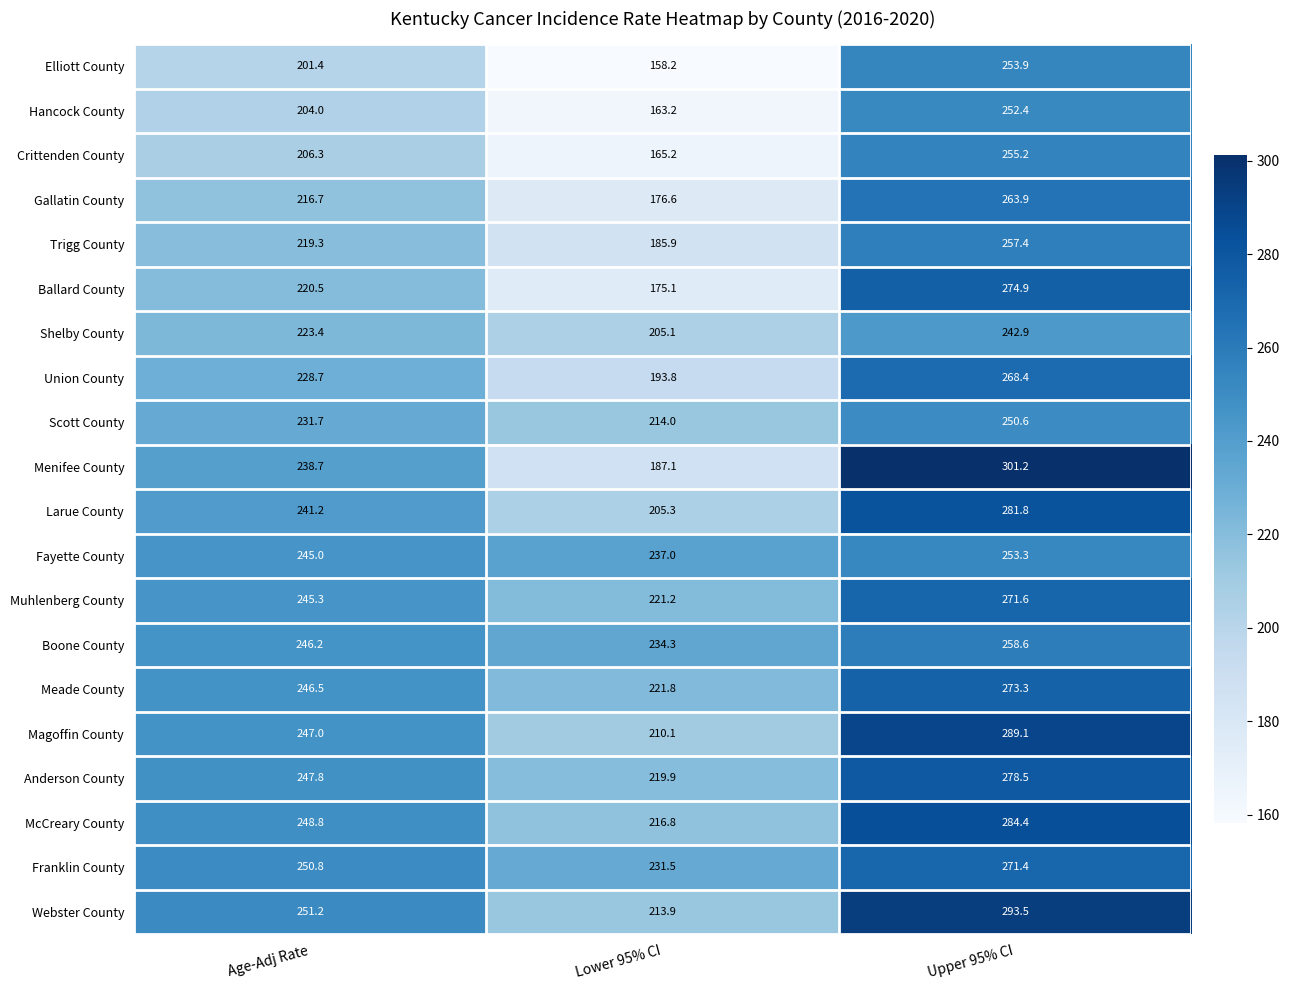

The Franklin County series shows 231.5 at Lower 95% CI. True or false?

True